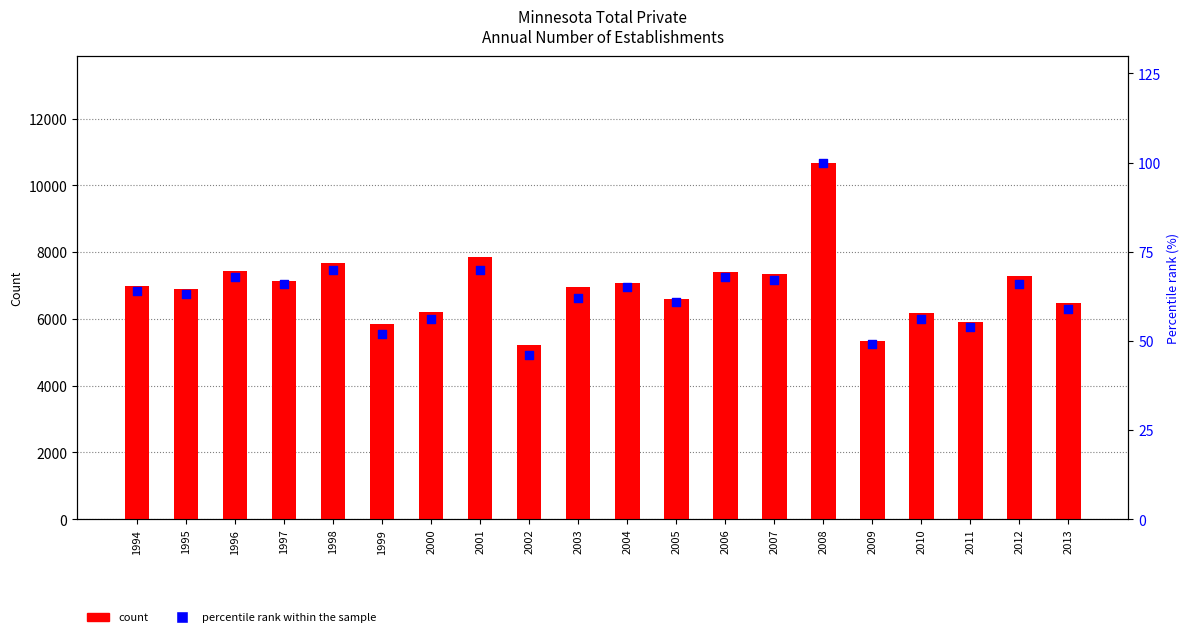

At which category is the sum across all series the highest?

2008